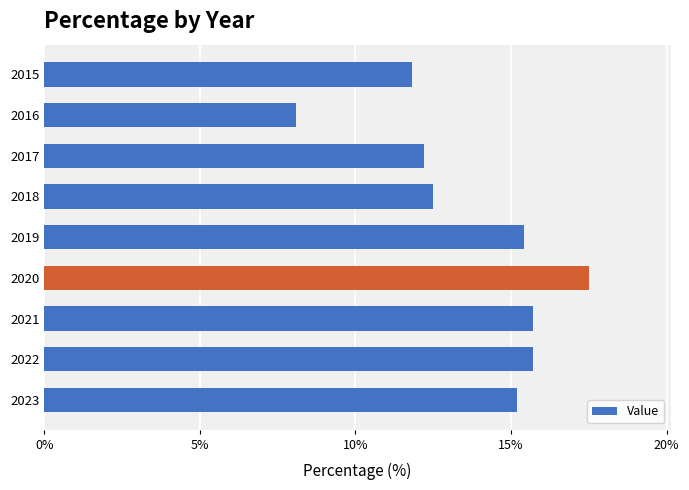

What is the change in value from 2017 to 2020?

+5.3